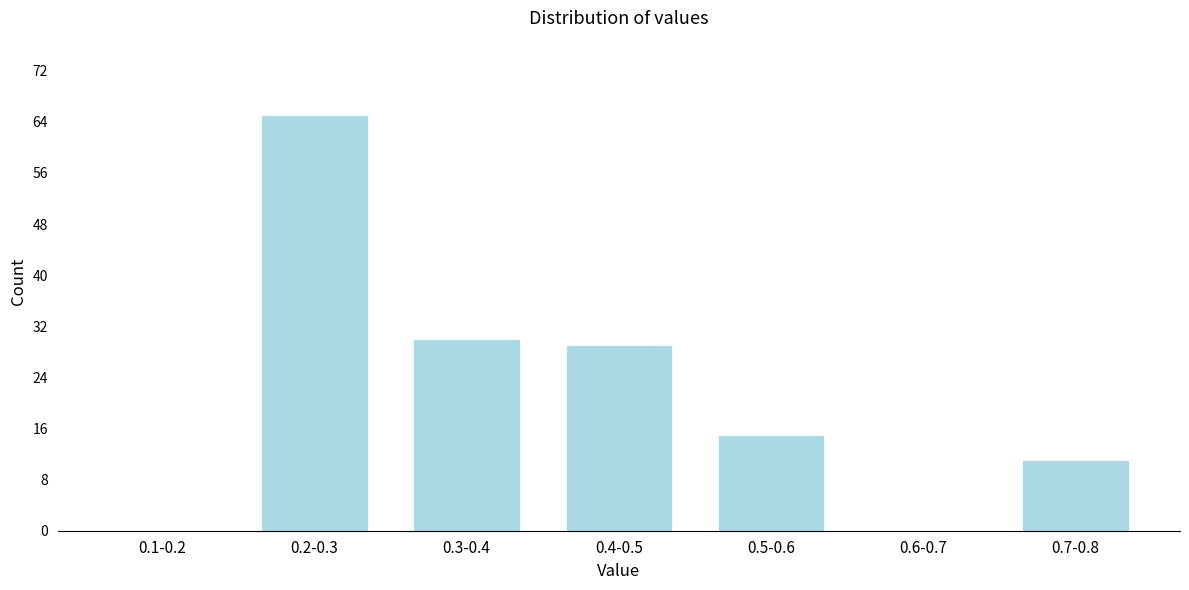

Reading left to right, transcribe all the data shown in this chart.

0.1-0.2=0	0.2-0.3=65	0.3-0.4=30	0.4-0.5=29	0.5-0.6=15	0.6-0.7=0	0.7-0.8=11